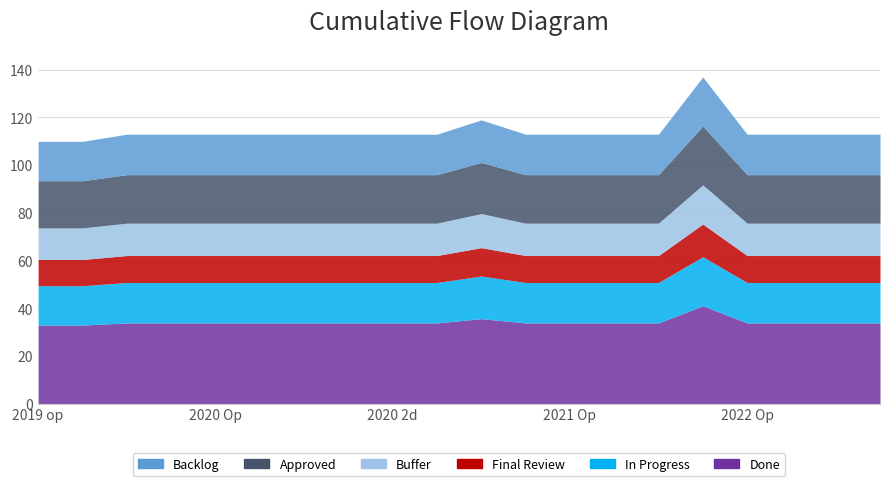

How many categories are shown in the chart?

20